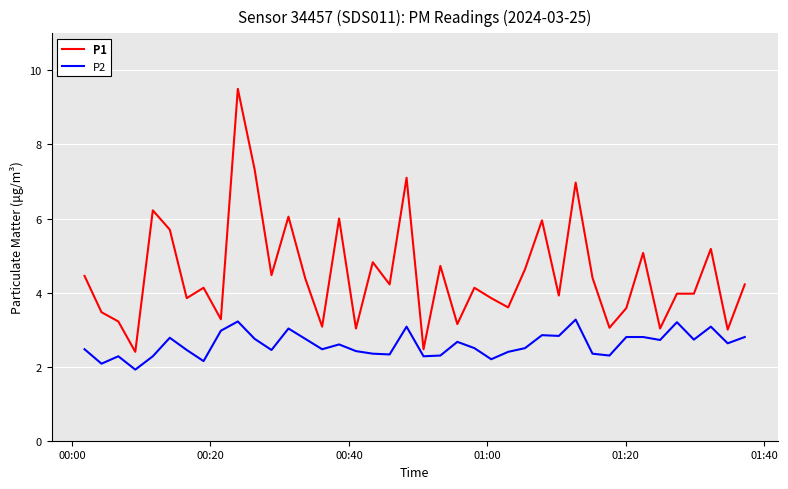

Which series has the widest spread of values?

P1